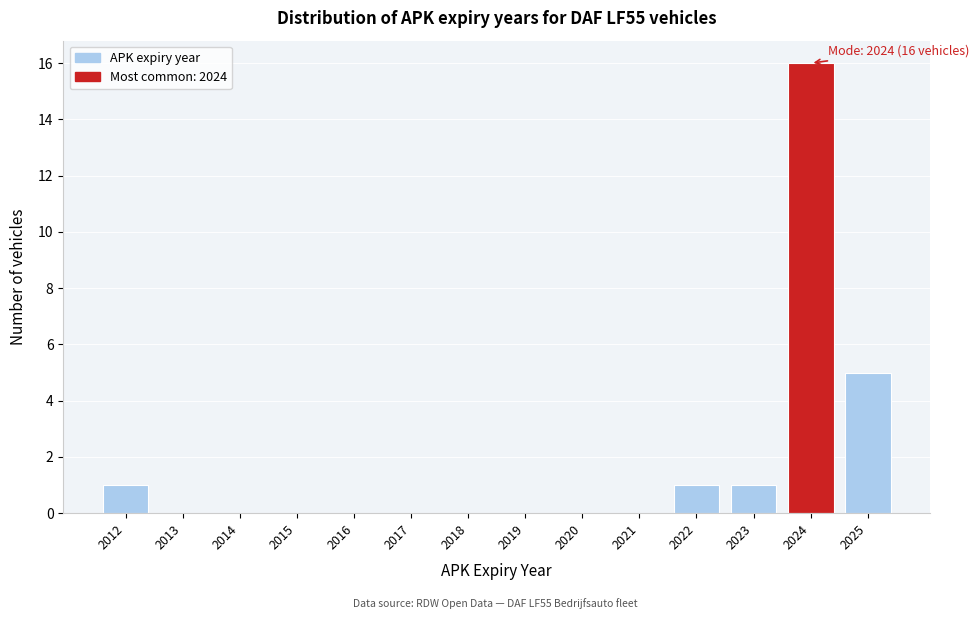

Which range on the x-axis has the tallest bar?

2023.5 to 2024.5